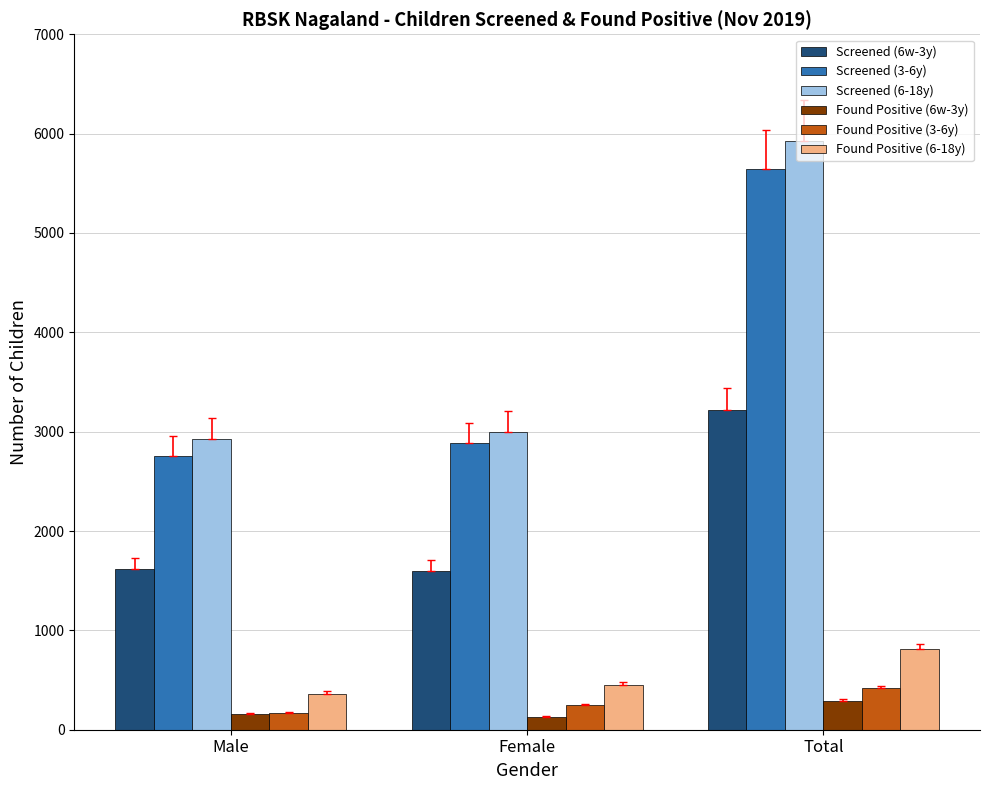

True or false: Screened (6-18y) has a value of 2928 at Male.

True